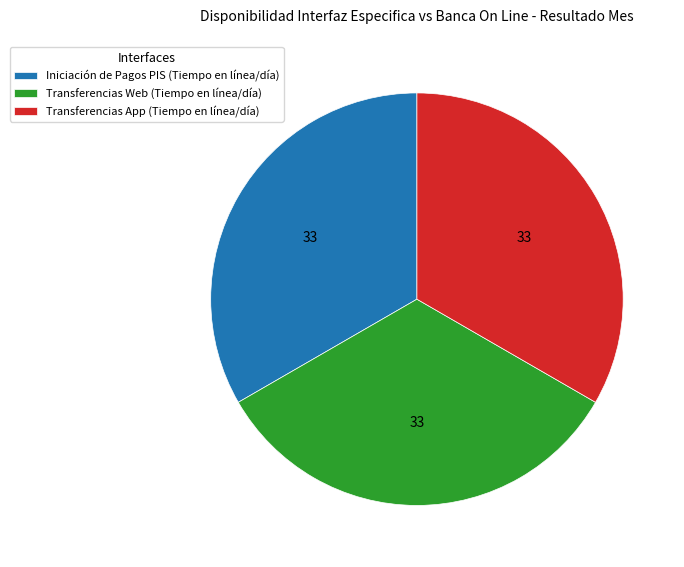

The Iniciación de Pagos PIS (Tiempo en línea/día) slice represents 48% of the pie. True or false?

False